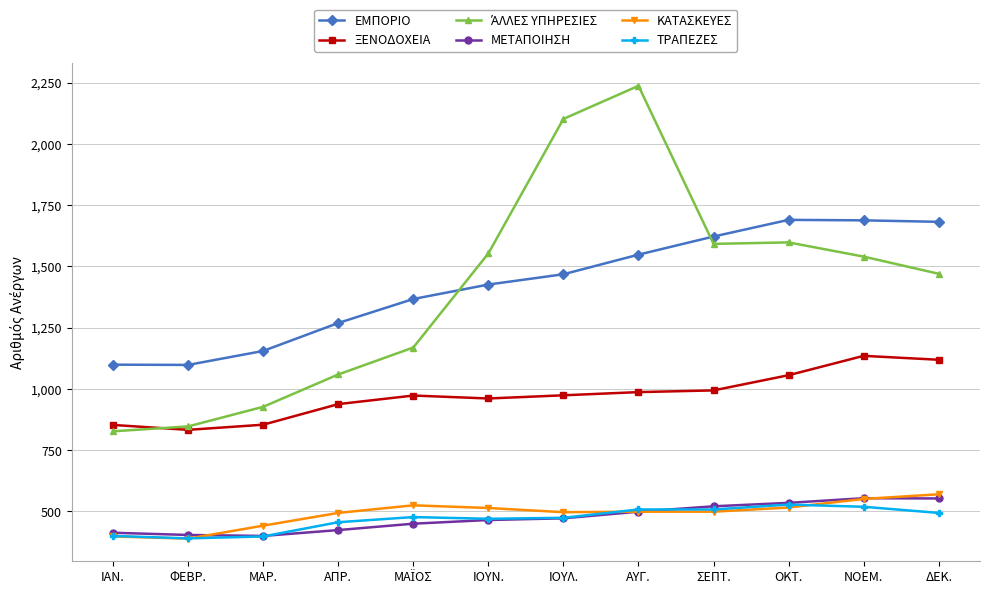

True or false: ΤΡΑΠΕΖΕΣ has more than 0 points higher than both neighbors.

True